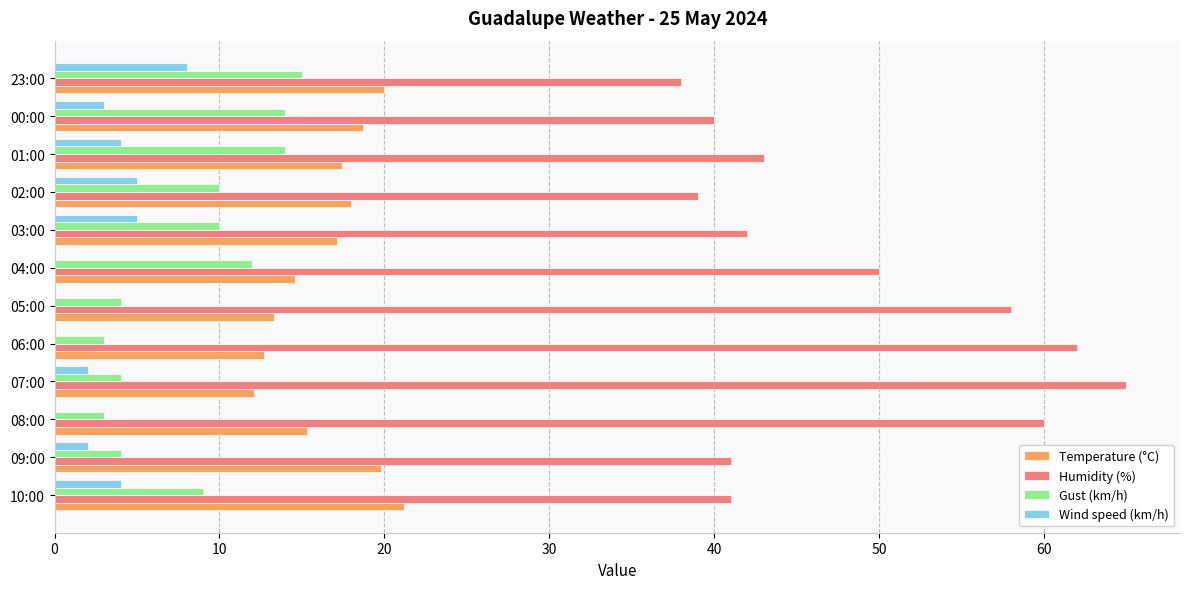

At which label is Humidity (%) closest to 51?

04:00